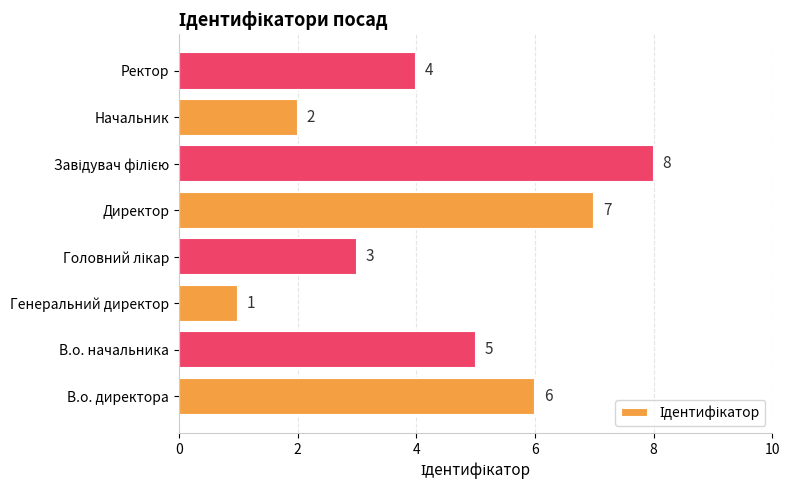

What is the difference between the maximum and second lowest values?

6